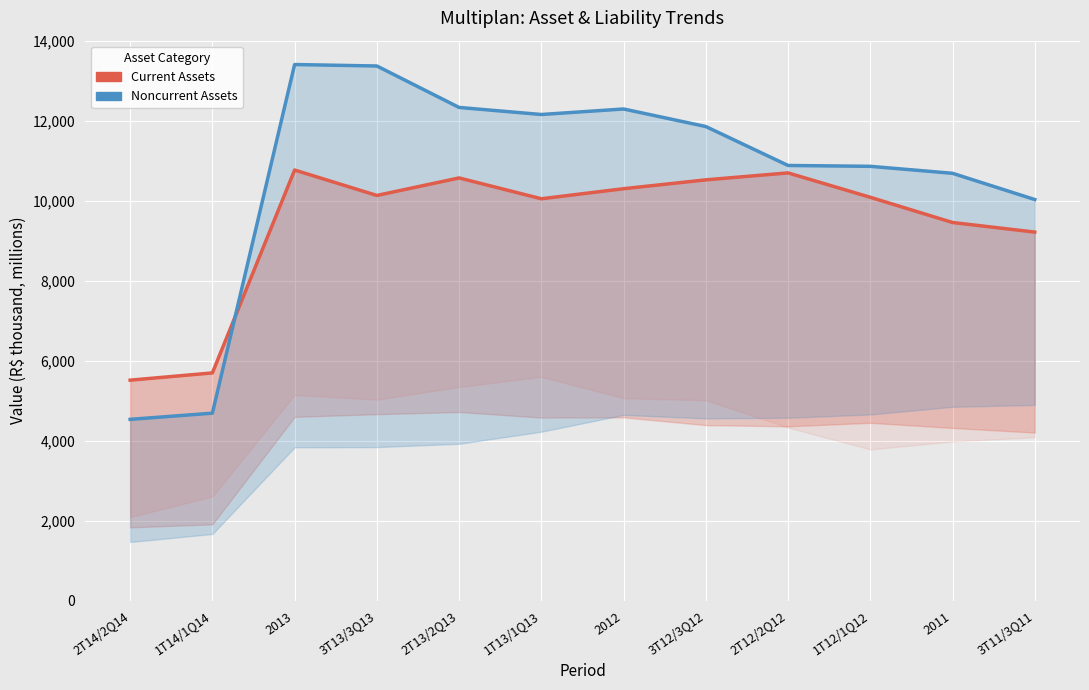

Which series changed the most between 1T13/1Q13 and 2012?

Current Assets